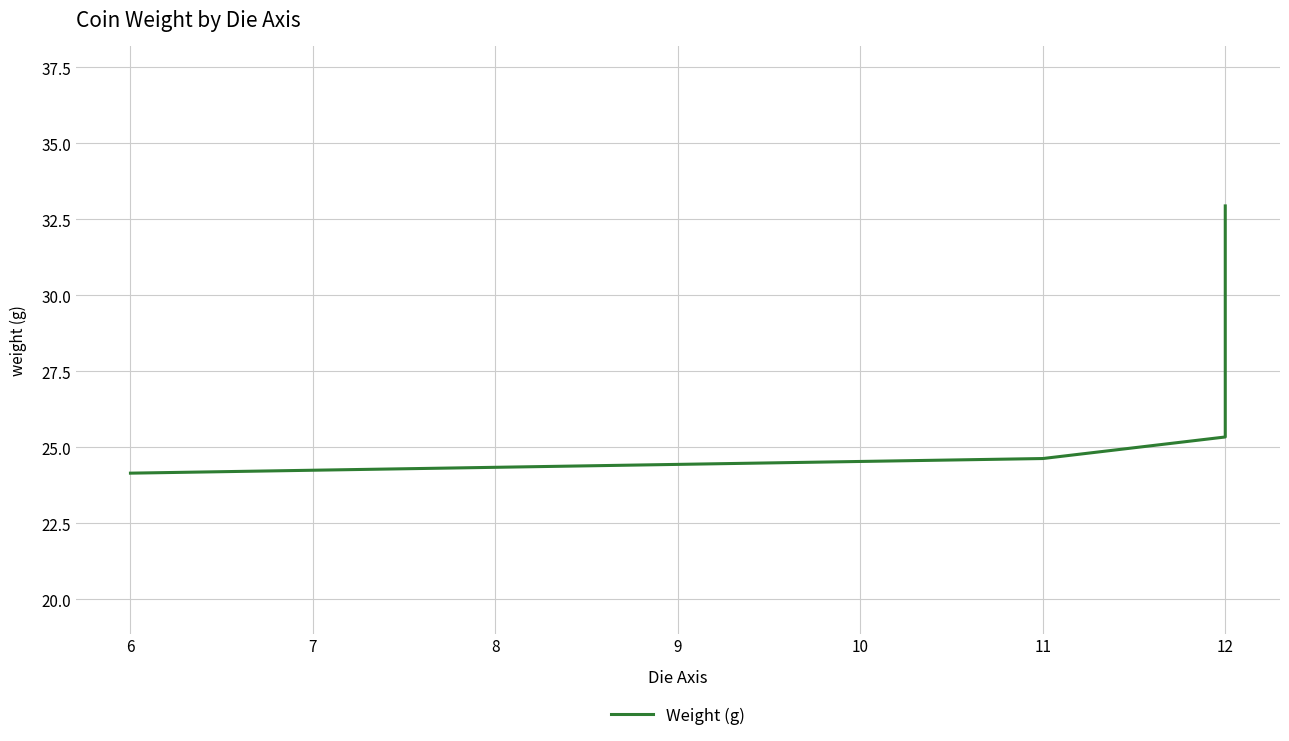

How many lines are shown in the chart?

1